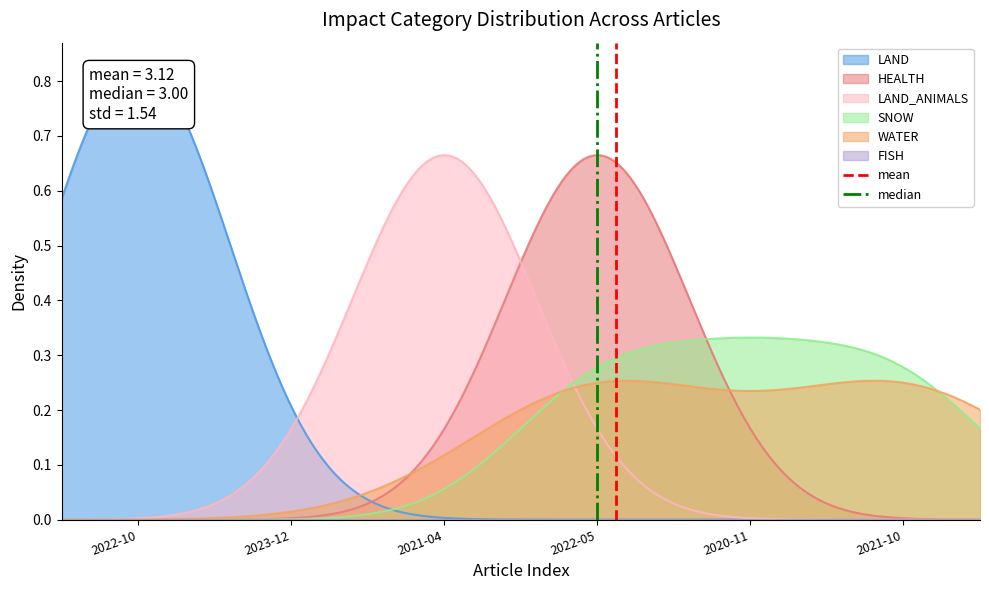

How many data points in mean are less than 1?

1